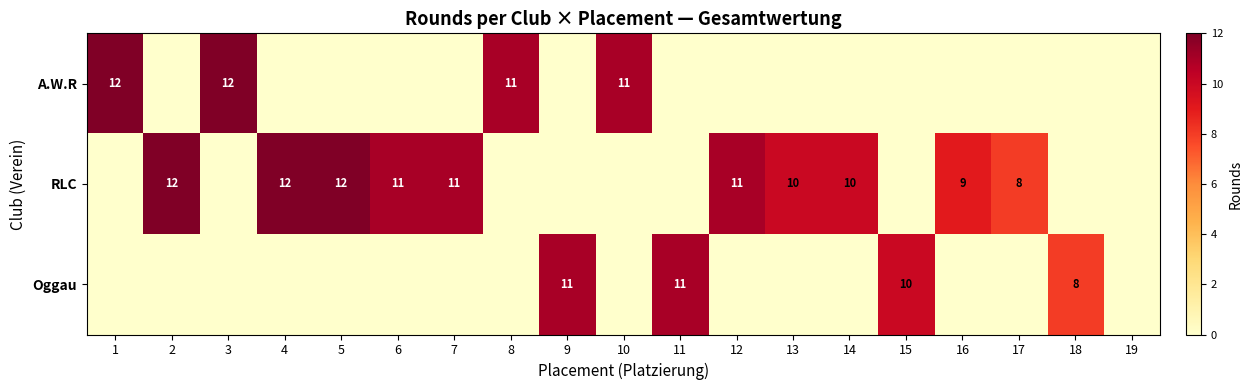

The value of RLC at 12 is 11. True or false?

True